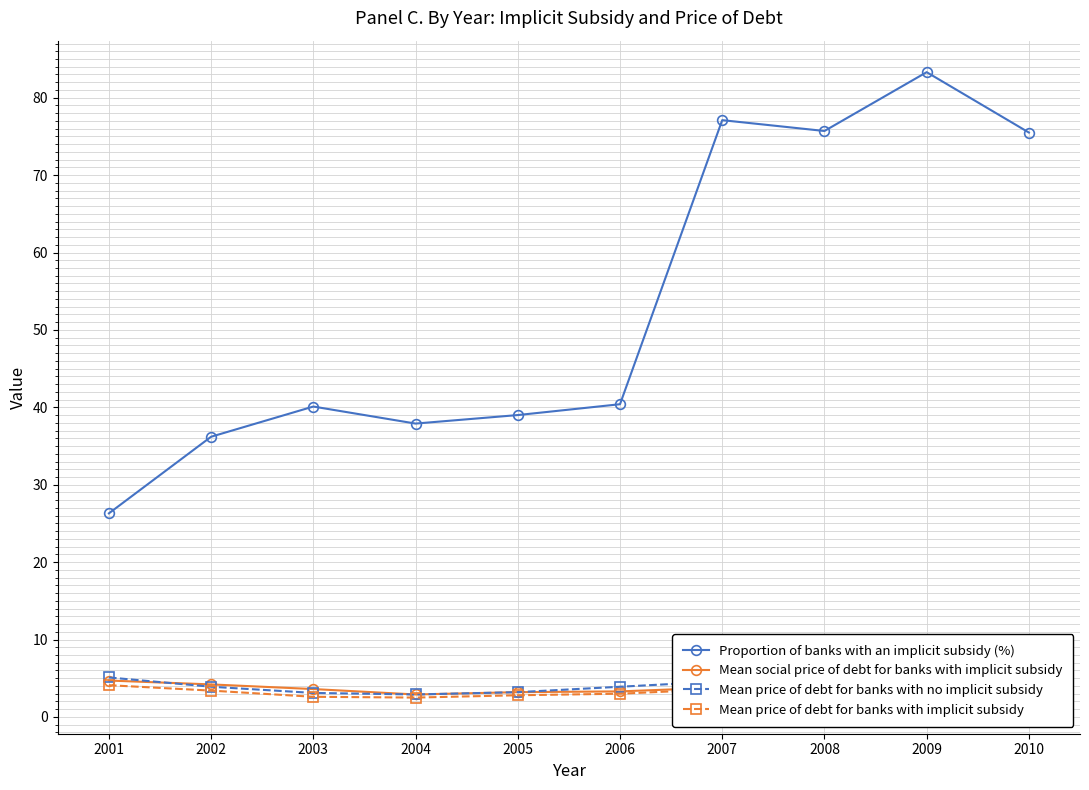

What is the sum of the Mean price of debt for banks with no implicit subsidy values at 2004 and 2005?

6.1